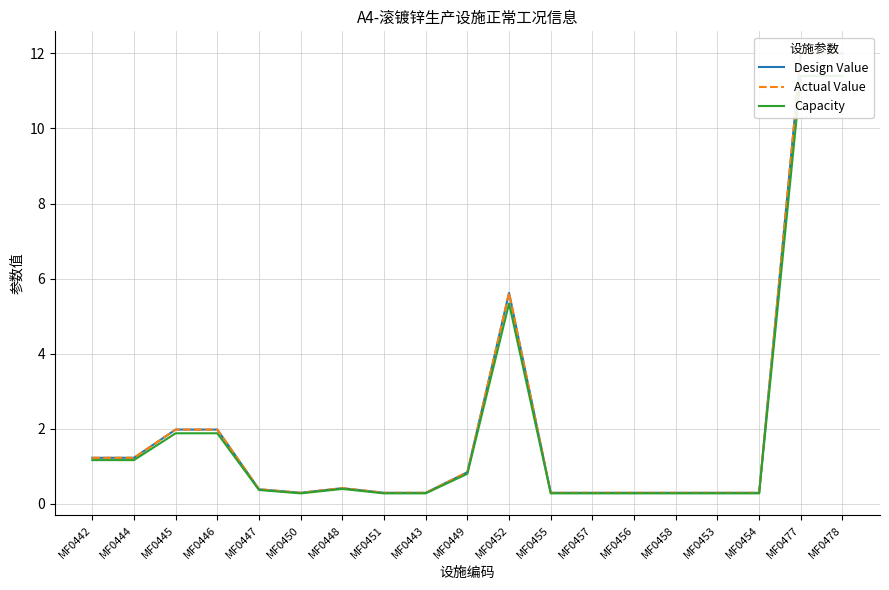

At which label is Capacity closest to 5?

MF0452